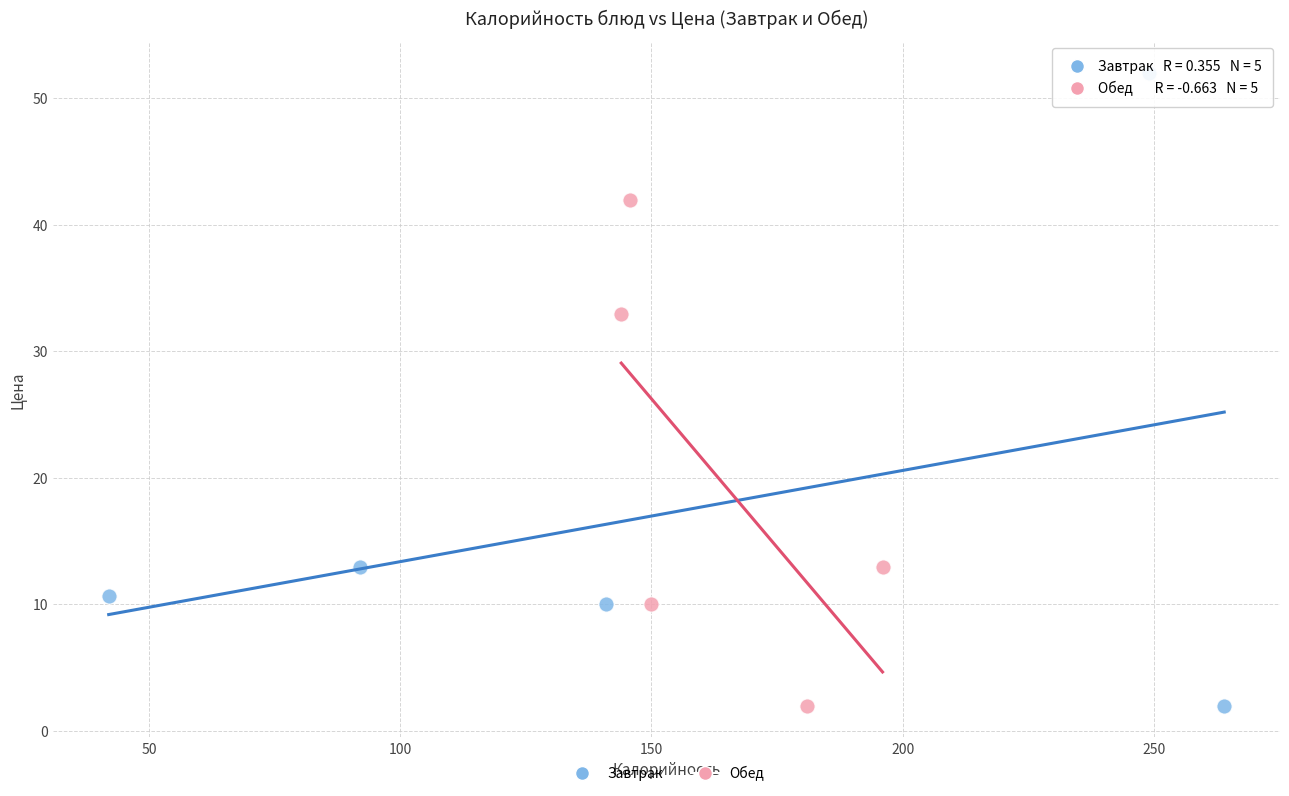

Which series has the widest spread of Y values?

Завтрак